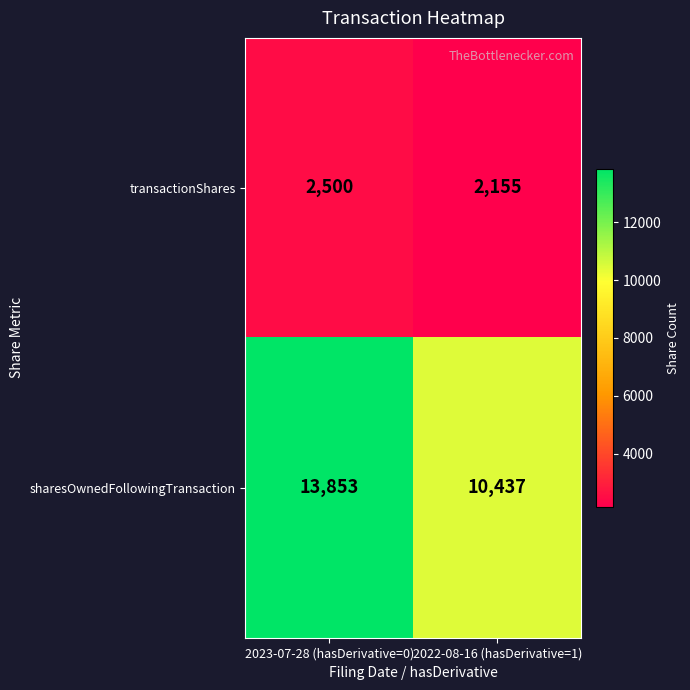

List the series in order of their overall mean, lowest first.

transactionShares, sharesOwnedFollowingTransaction